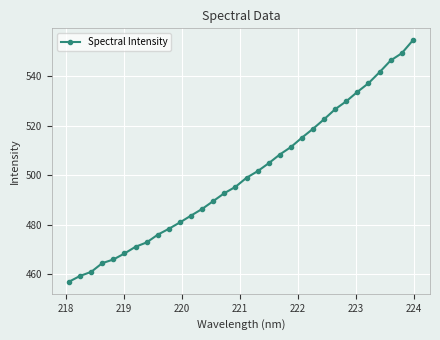

True or false: the data has more than 2 interior local peaks.

False